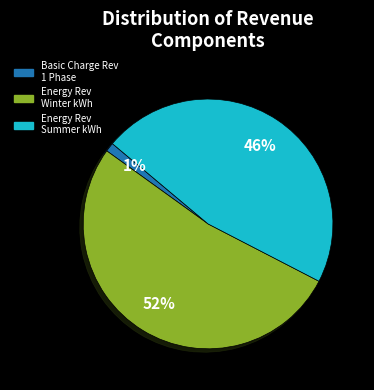

Is there a majority slice in this chart?

Yes